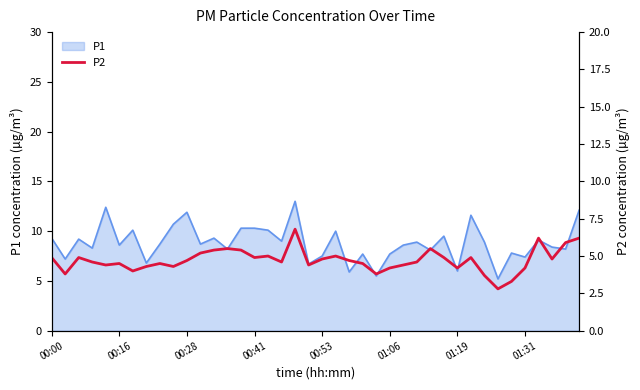

At which category does the chart reach its minimum across all series?

33